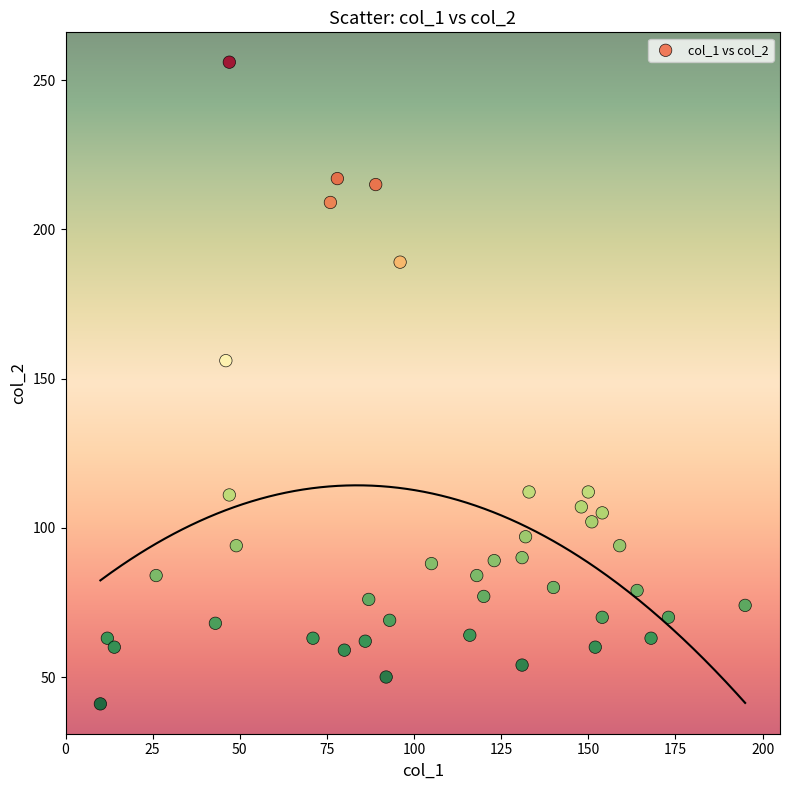

What Y value in the scatter plot is closest to 148?

156